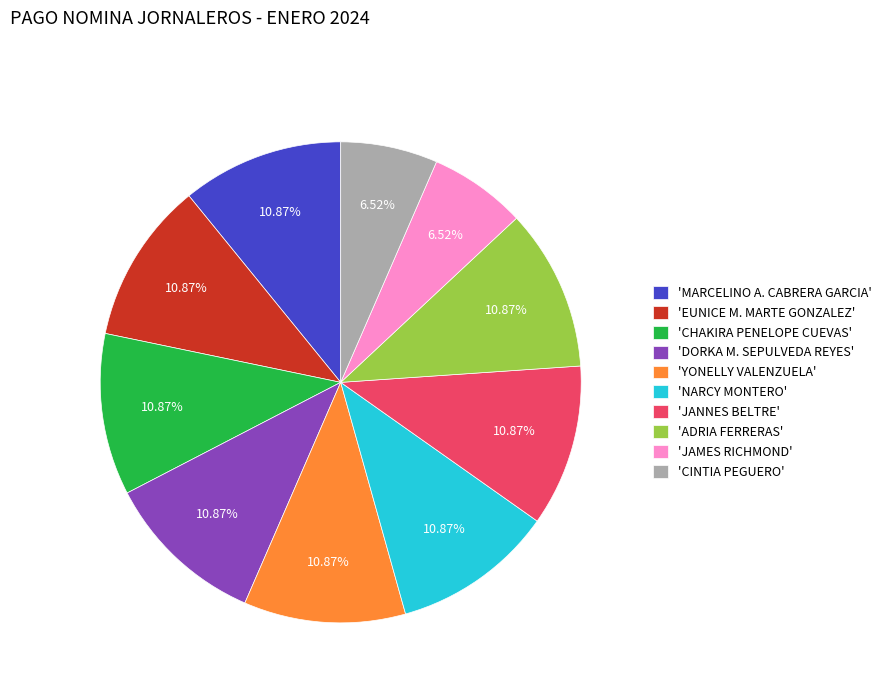

Do 'EUNICE M. MARTE GONZALEZ' and 'MARCELINO A. CABRERA GARCIA' together represent more than half of the pie?

No